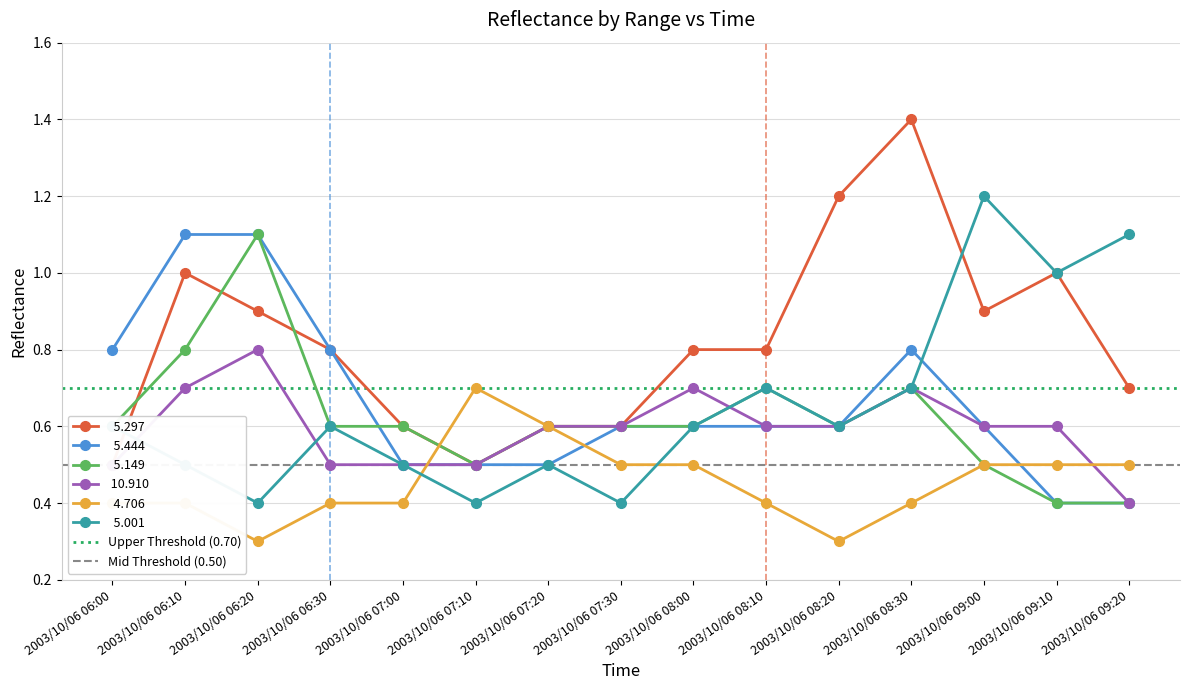

Is this an area chart (filled region under the line)?

No